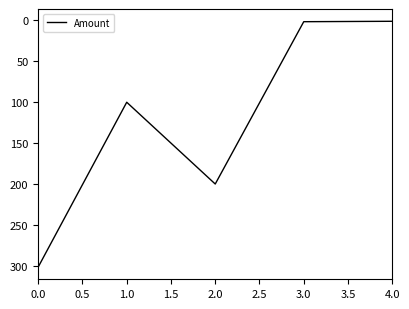

Where is the first local minimum?

1.0